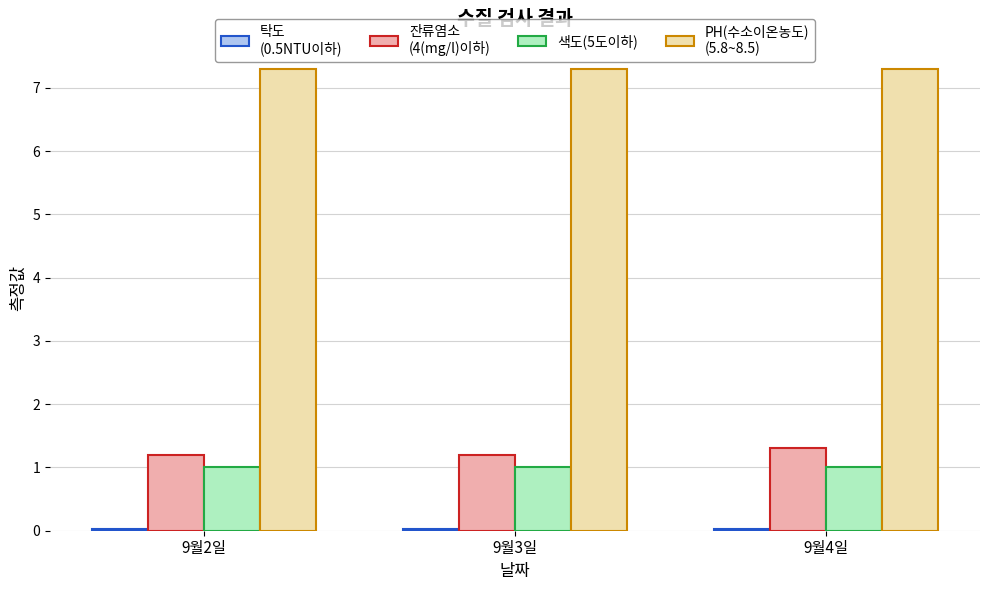

What is the maximum value shown in the chart?

7.3